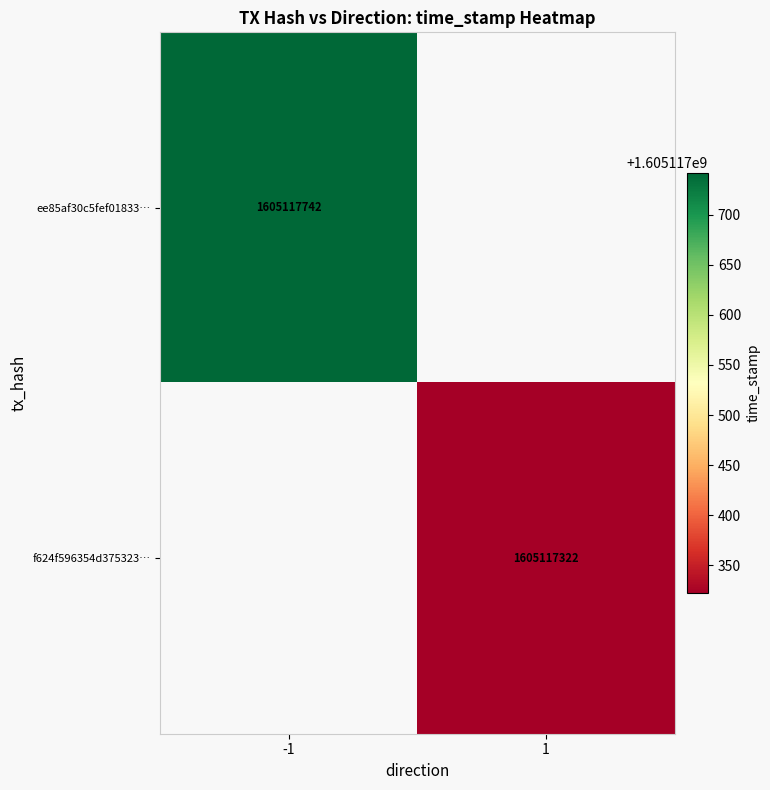

The ee85af30c5fef01833a1fa1146deb297befa1c8… series shows 435945457 at 1. True or false?

False